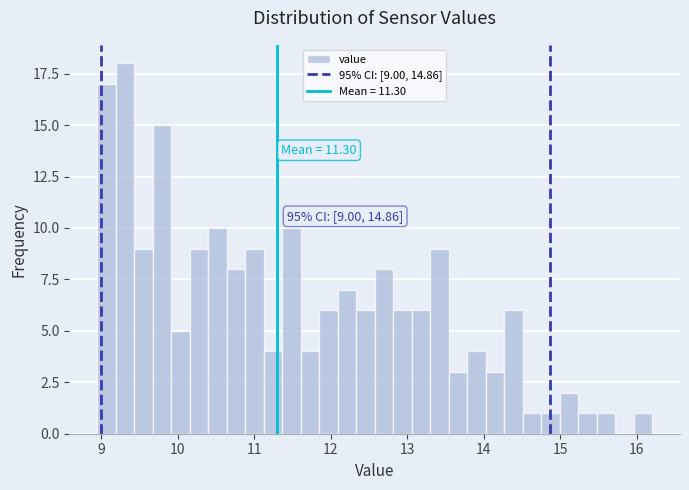

Read against the x-axis, roughly where is the centre of the tallest bar?

9.3